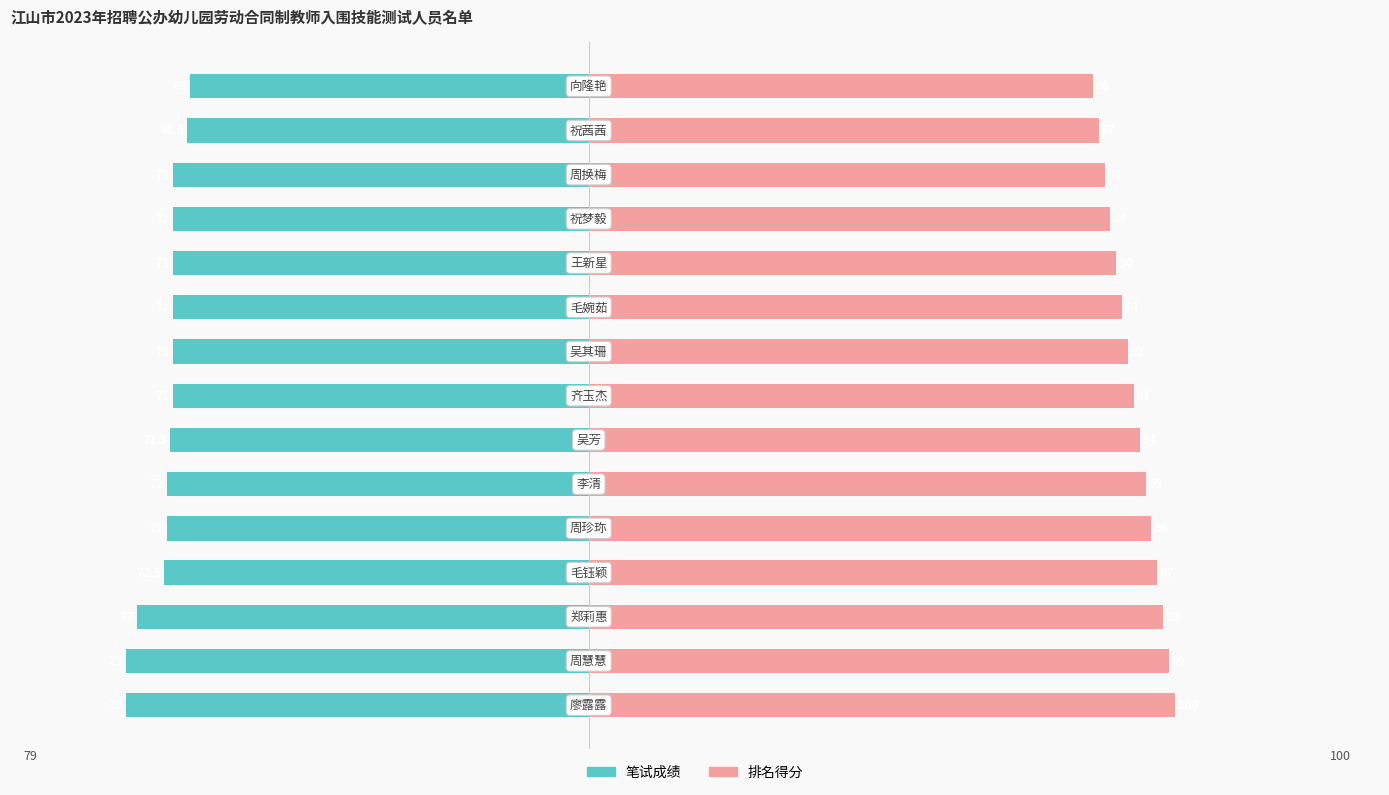

Is the value of 笔试成绩 at 10 greater than the value of 排名得分 at 11?

No